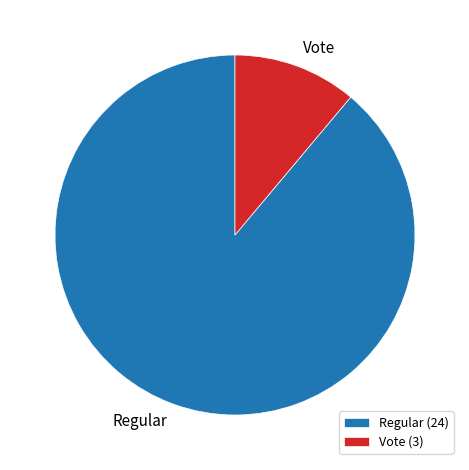

Which category has the smallest portion of the pie?

Vote